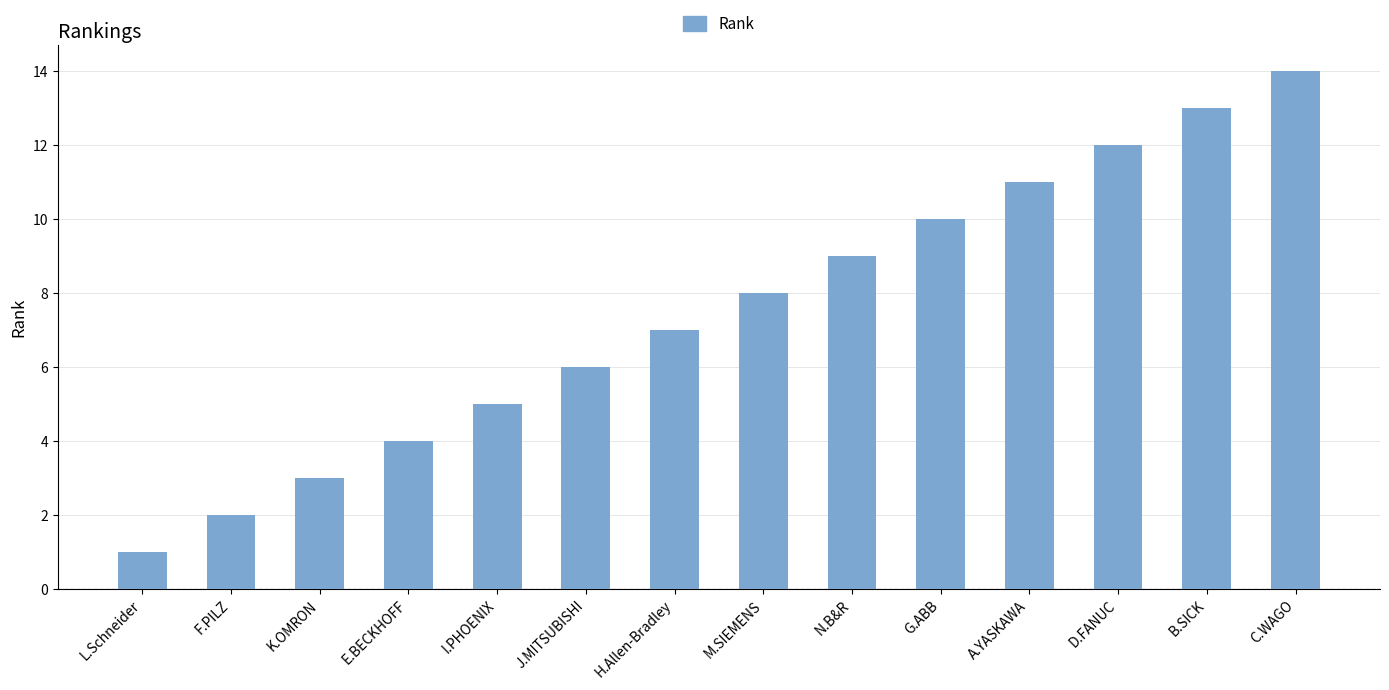

Read the value at N.B&R.

9